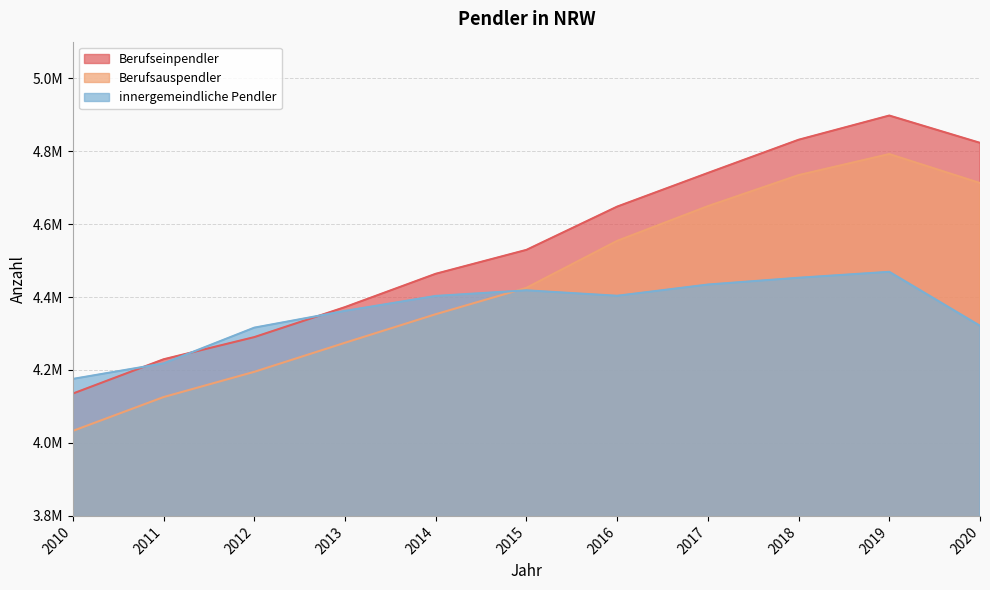

What is the greatest value displayed?

4897445